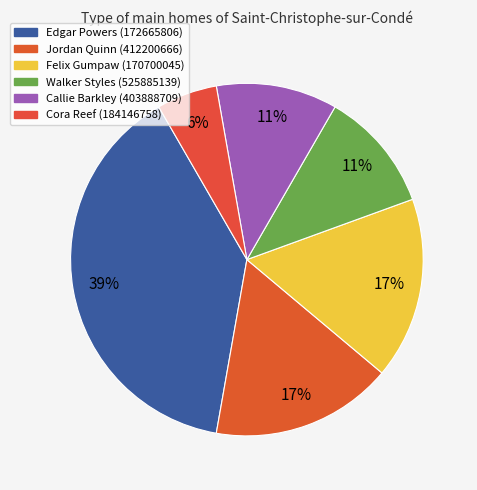

Which has a higher value, Jordan Quinn (412200666) or Walker Styles (525885139)?

Jordan Quinn (412200666)